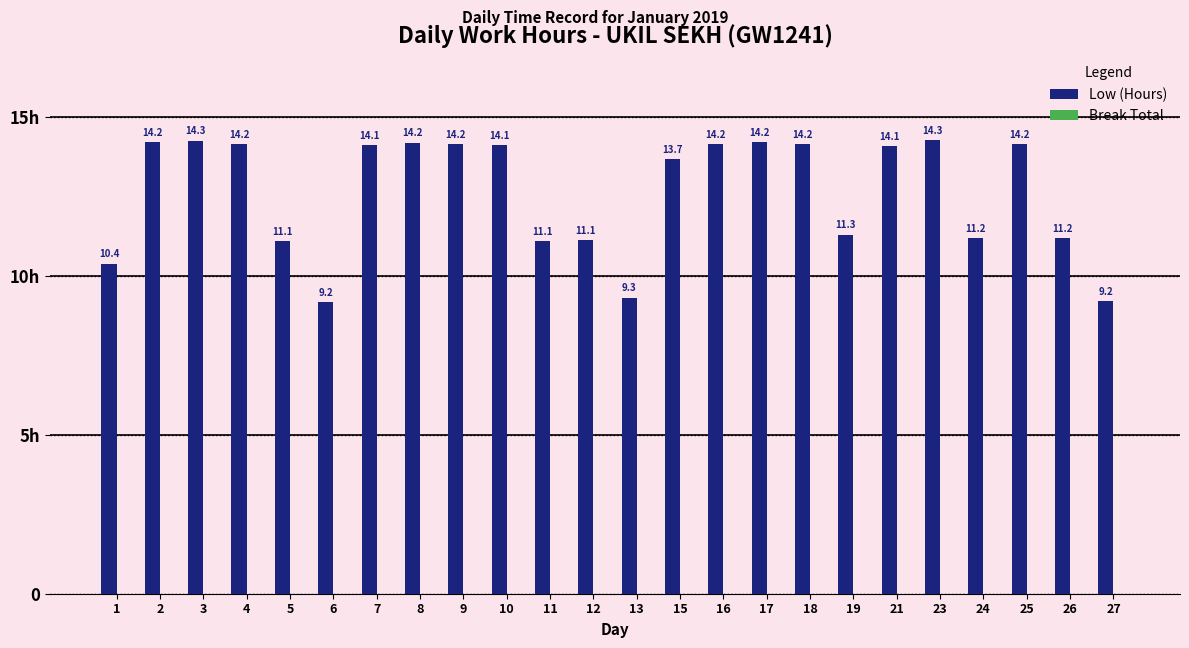

Are the bars horizontal?

No